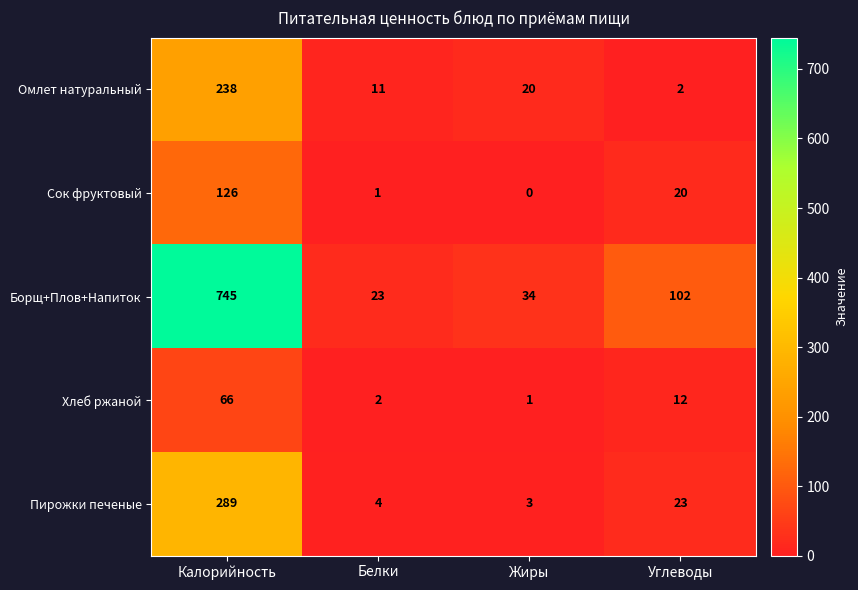

Where does the Пирожки печеные series first go above 23?

Калорийность